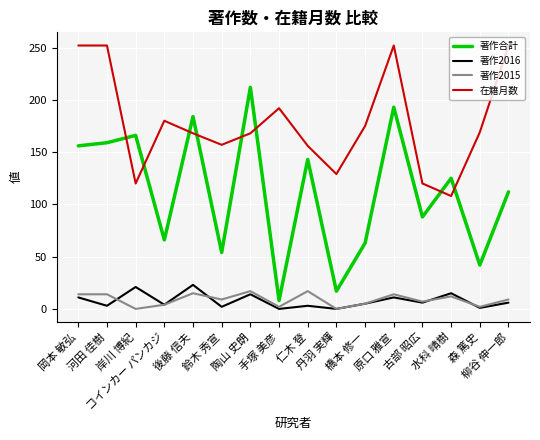

At which label is 著作合計 closest to 110?

柳谷 伸一郎